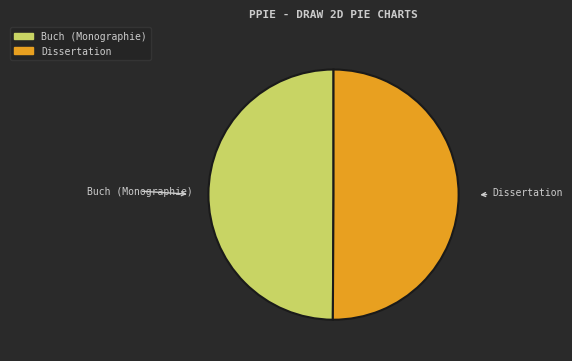

How many slices are in this pie chart?

2